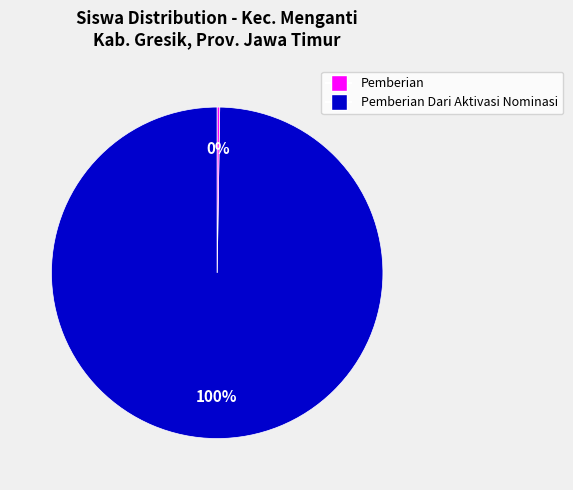

To the nearest percent, what is the difference between the largest and smallest slice percentages?

100%